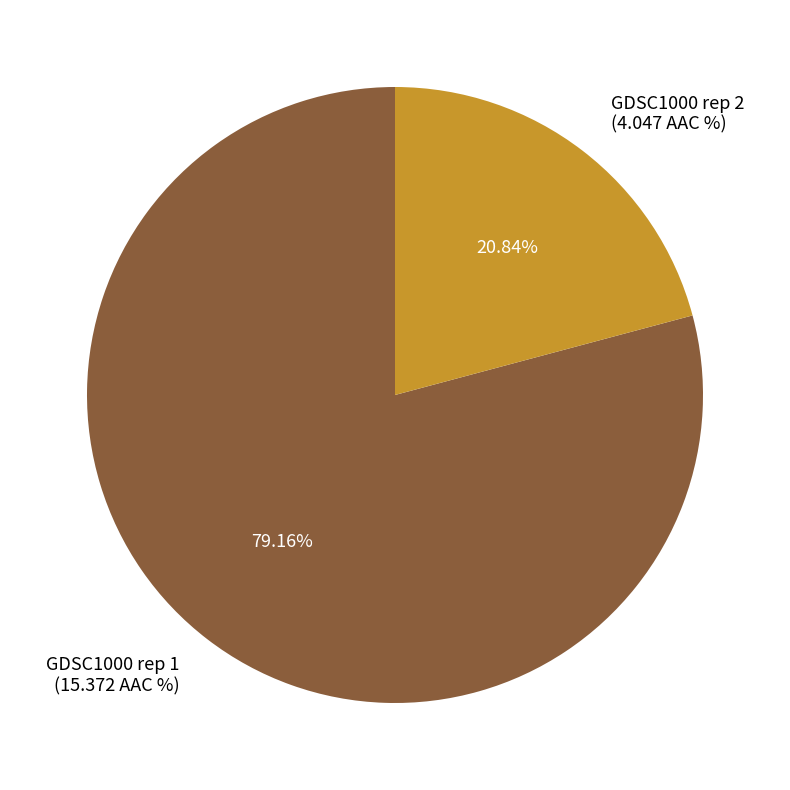

Is there a majority slice in this chart?

Yes